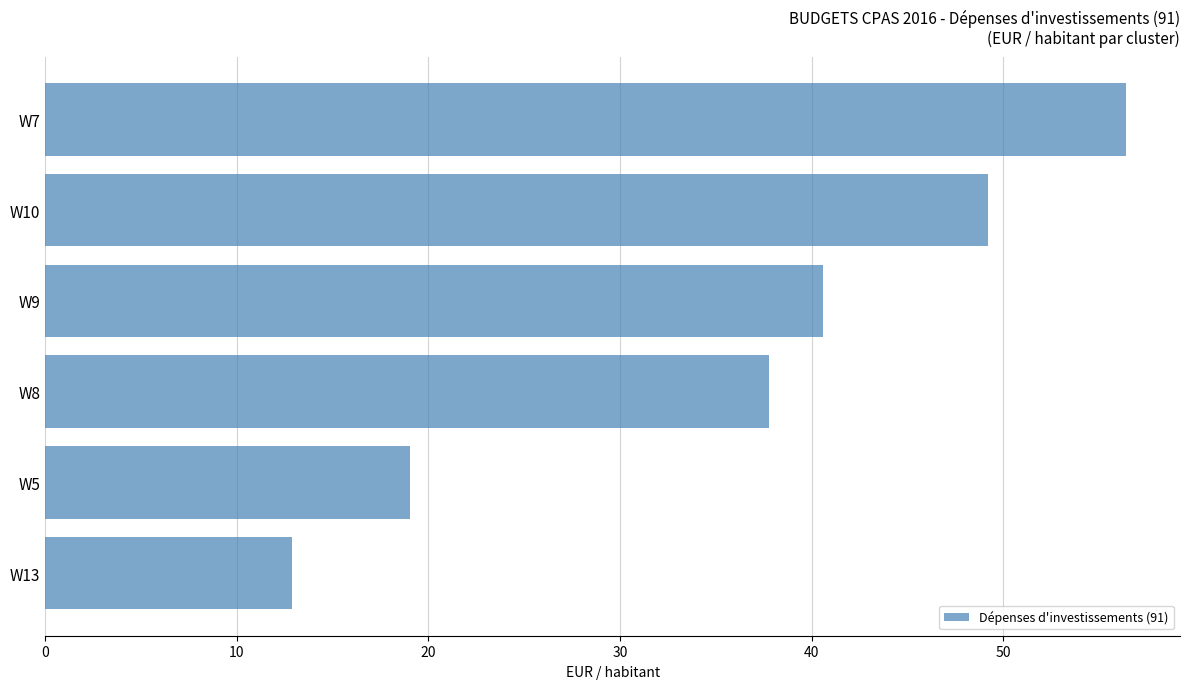

Reading top to bottom, extract all data points from this chart.

W7=56.4	W10=49.2	W9=40.6	W8=37.8	W5=19.0	W13=12.9